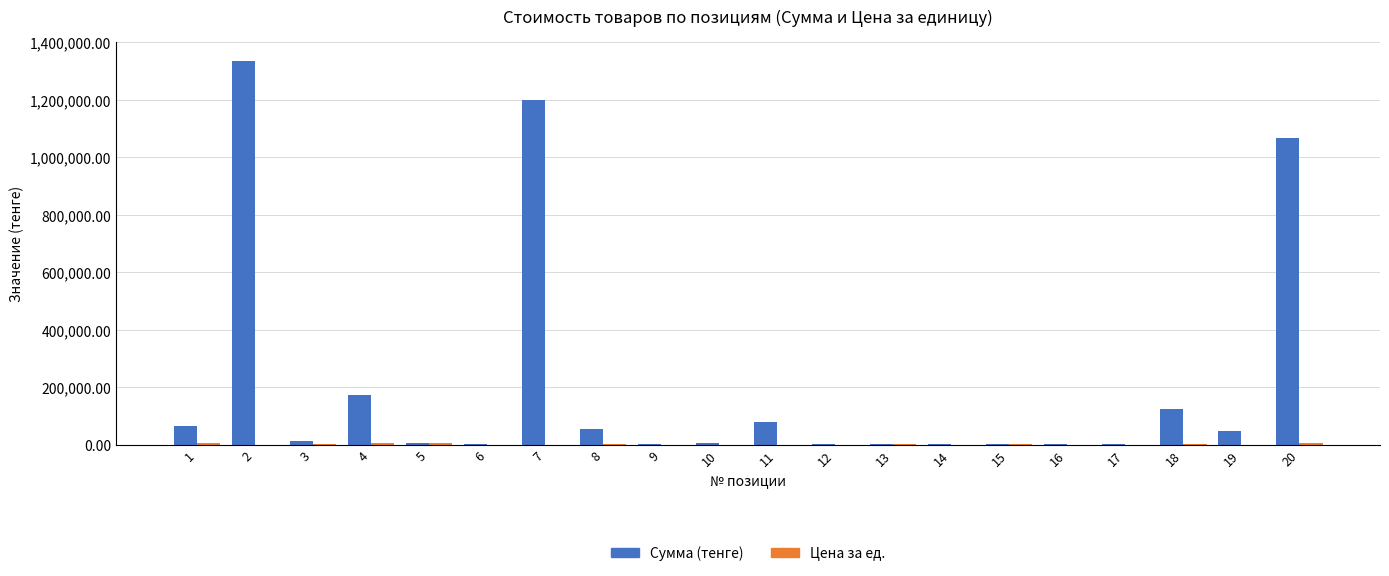

What is the highest value of the Сумма (тенге) series?

1334800.0